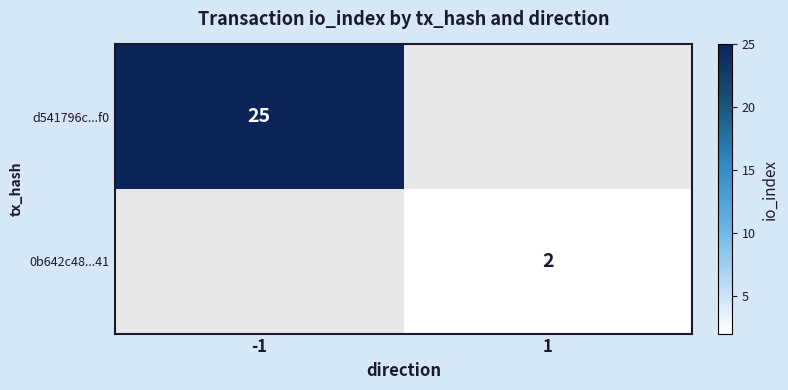

How many distinct data groups are displayed?

2